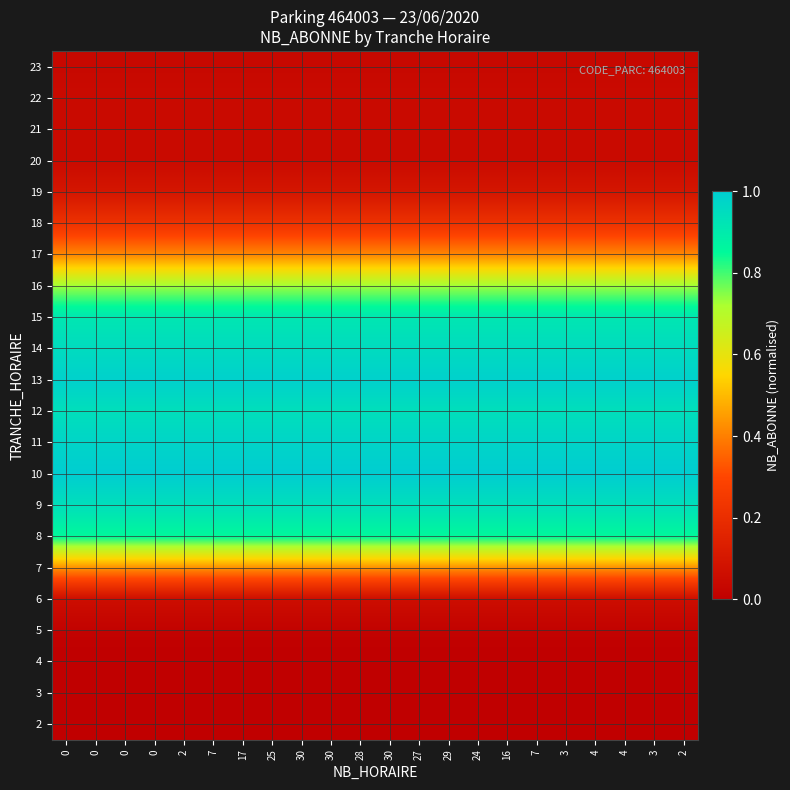

What is the difference between the highest and lowest values at 30?

1.0